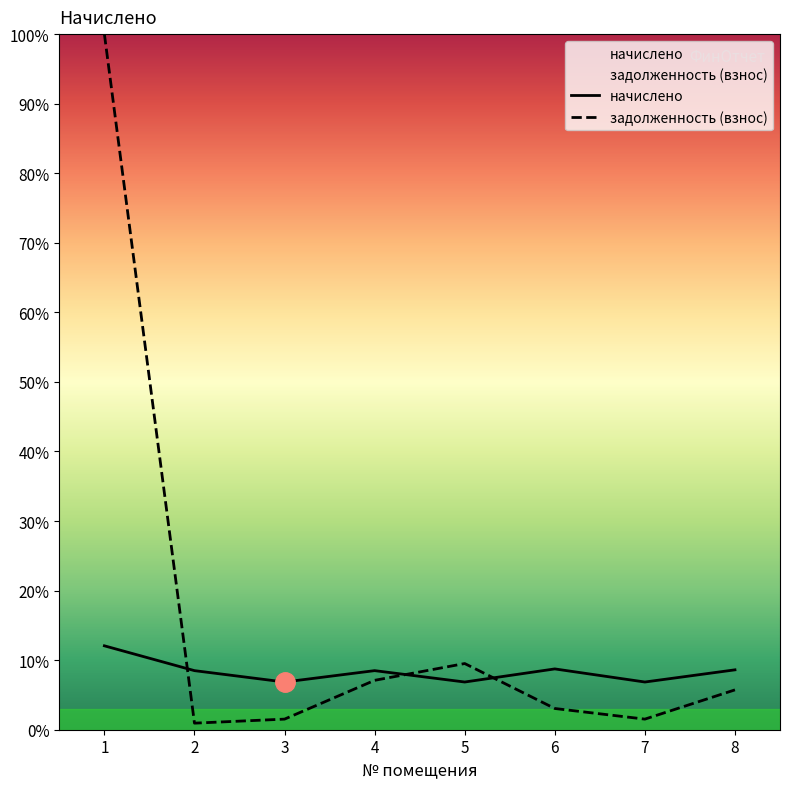

How many values in the задолженность (взнос) series exceed 5?

4